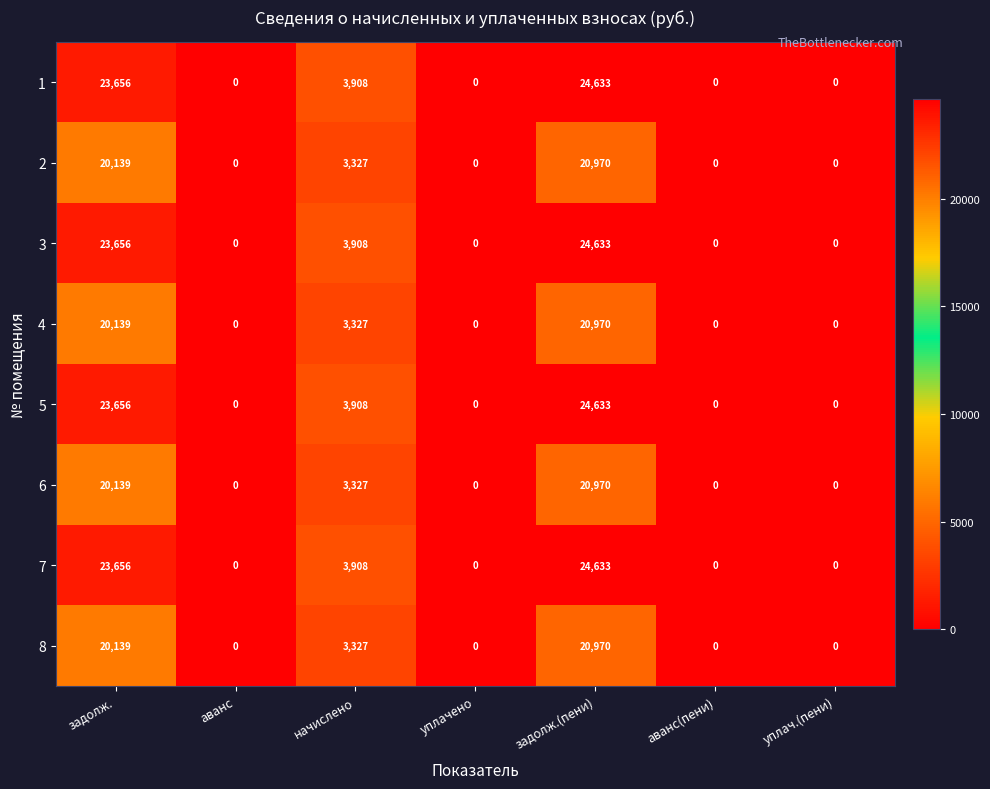

What is the sum of the 4 values at задолж.(пени) and уплач.(пени)?

20970